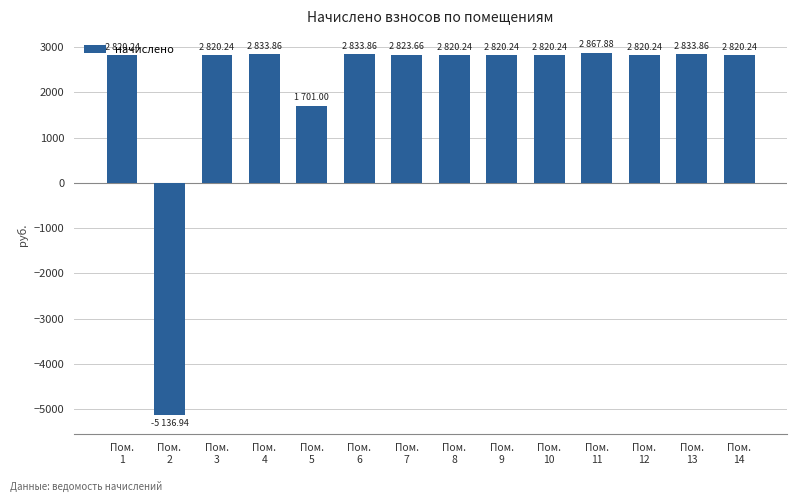

What is the greatest value displayed?

2867.9